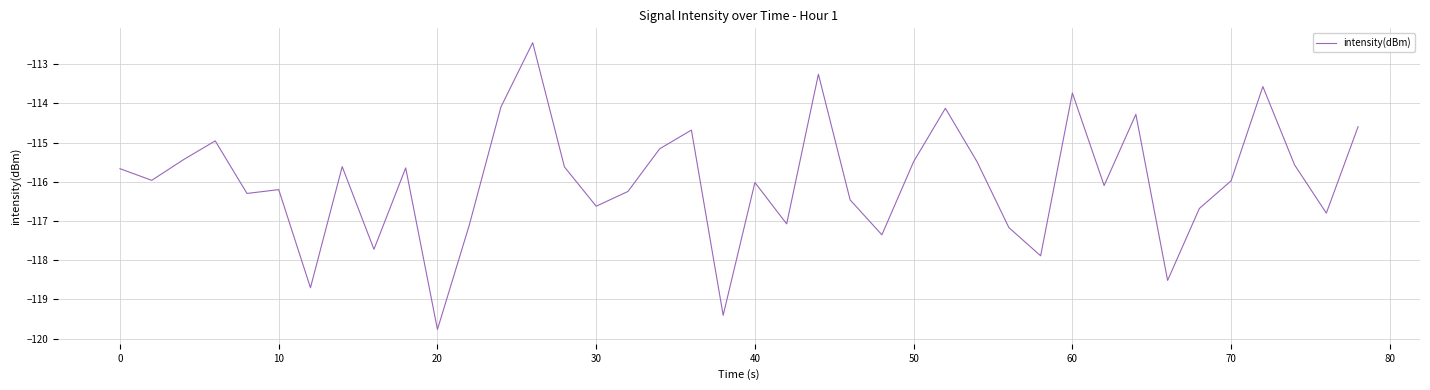

What is the greatest value displayed?

-112.5